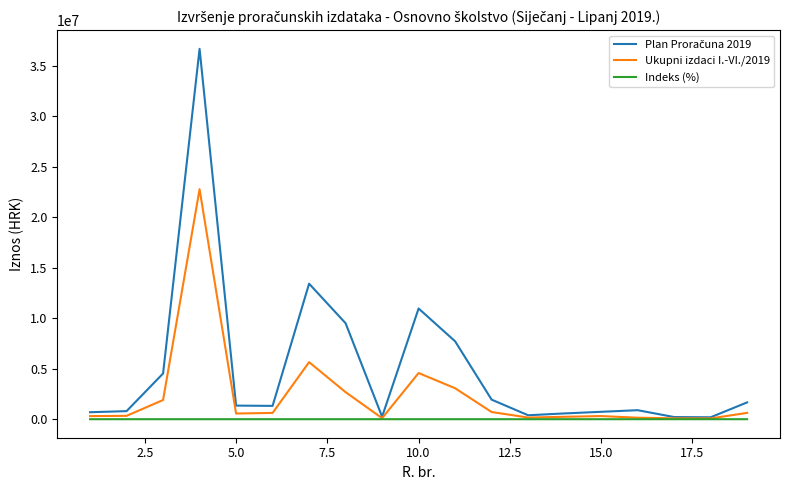

True or false: Ukupni izdaci I.-VI./2019 and Indeks (%) cross at least once.

False